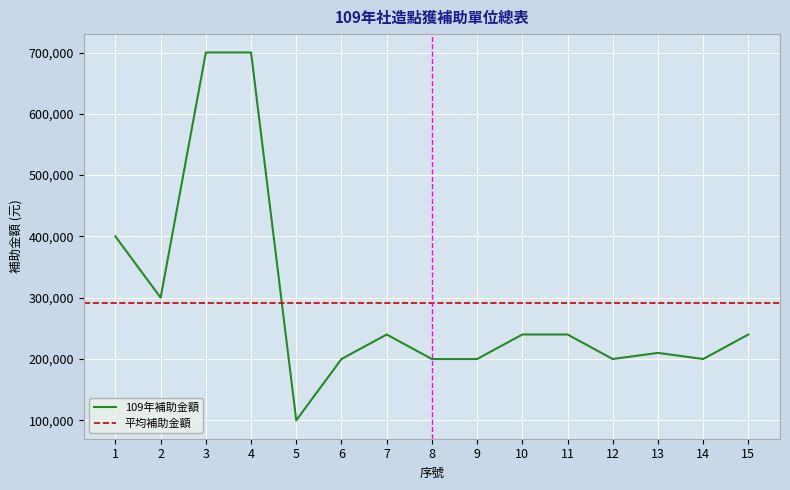

Is it true that the value at 11 is 240000?

True